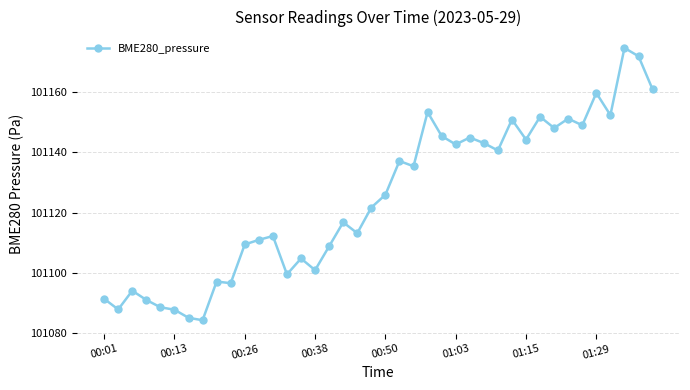

What is the minimum value shown in the chart?

101084.2